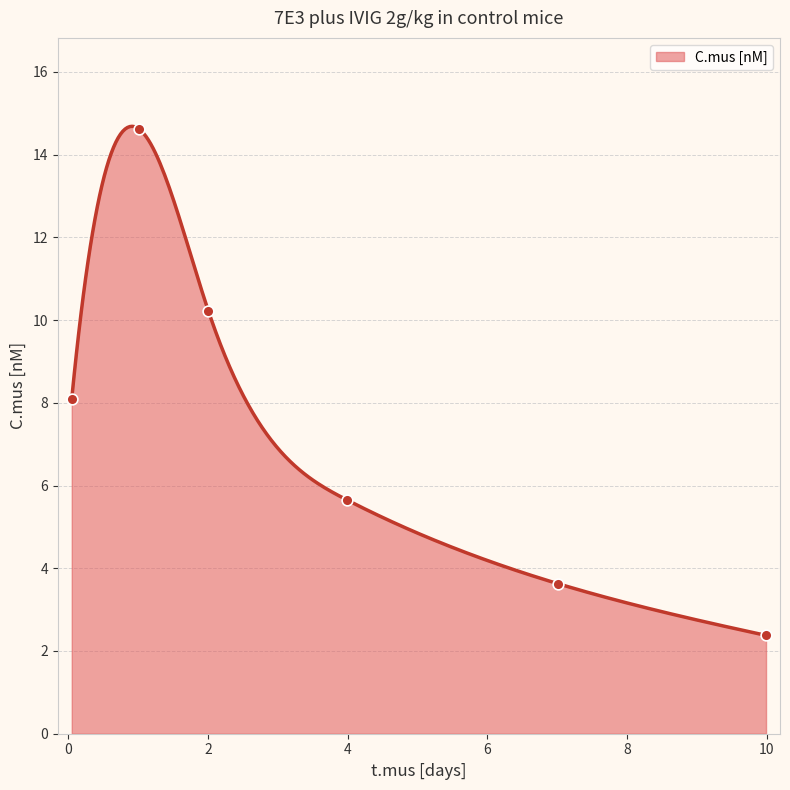

Approximately how many times larger is the value at 7.01000254841998 compared to 0.0492482161060143?

0.4